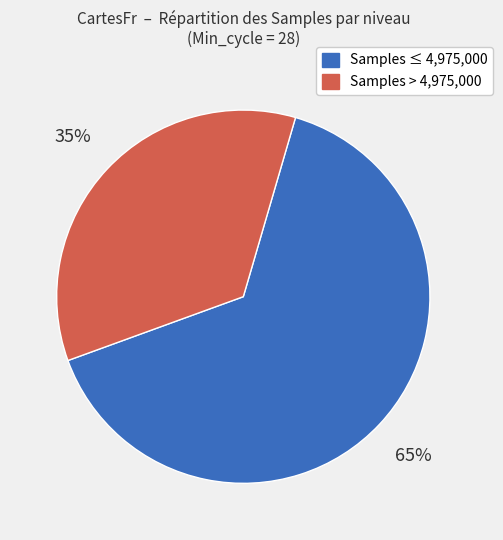

Is there a majority slice in this chart?

Yes